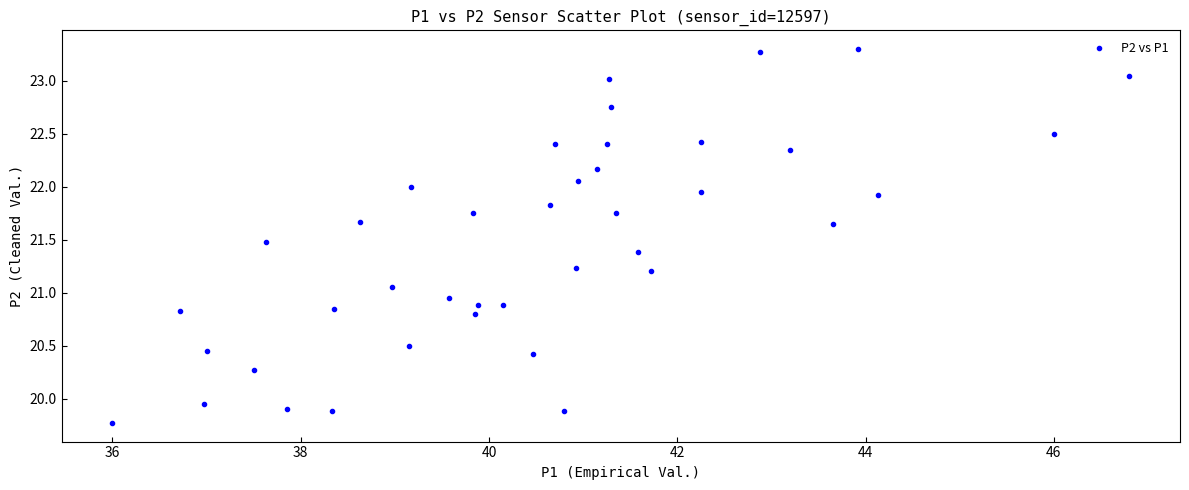

What is the range of Y values (max minus min)?

3.5